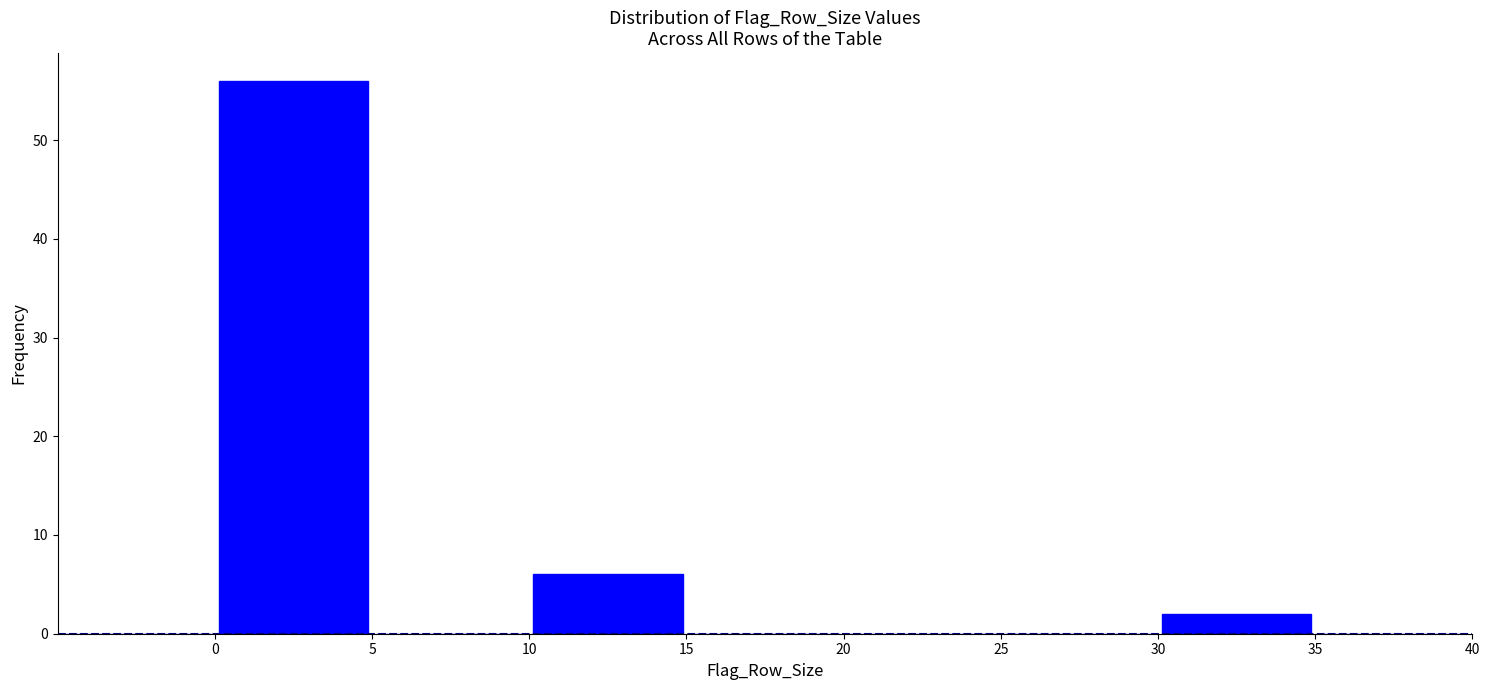

How tall is the bar that spans 0 to 5 on the x-axis? The values are not printed on the chart, so give them approximately, as read against the axis.

56